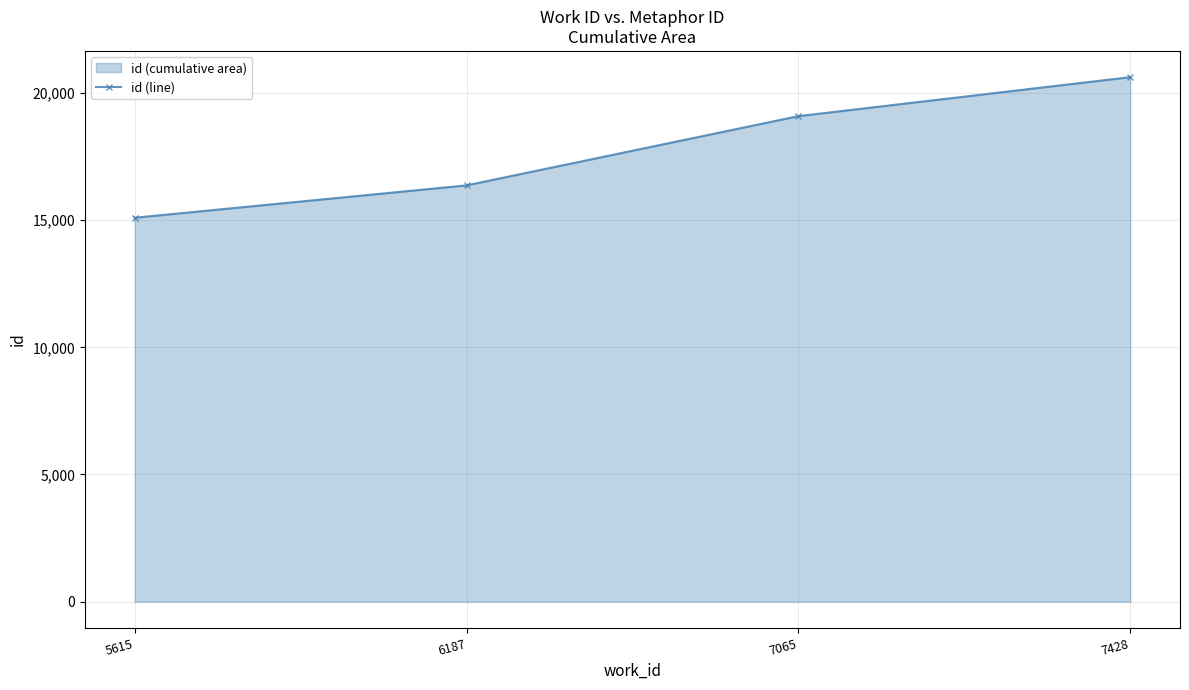

Reading left to right, extract all data points from this chart.

5615=15093	6187=16365	7065=19087	7428=20619